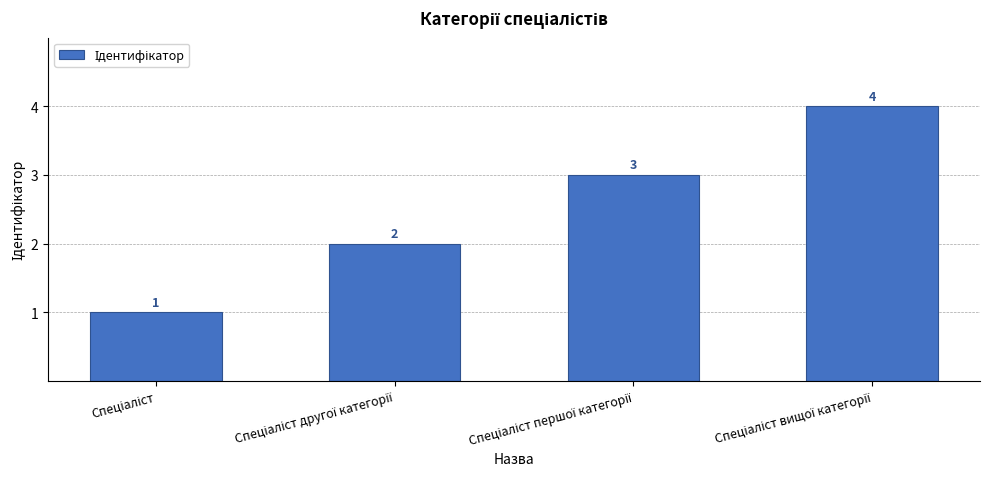

Reading left to right, what are all the values shown in this chart?

1	2	3	4